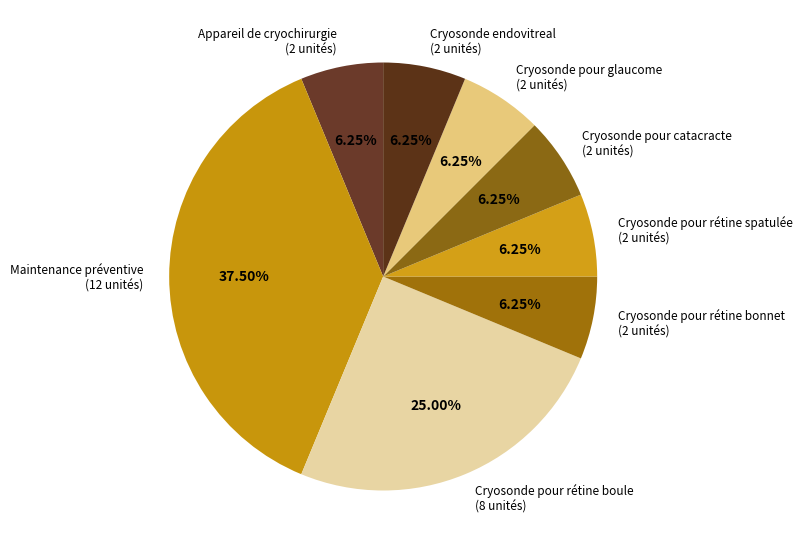

To the nearest percent, what is the average slice percentage?

12%